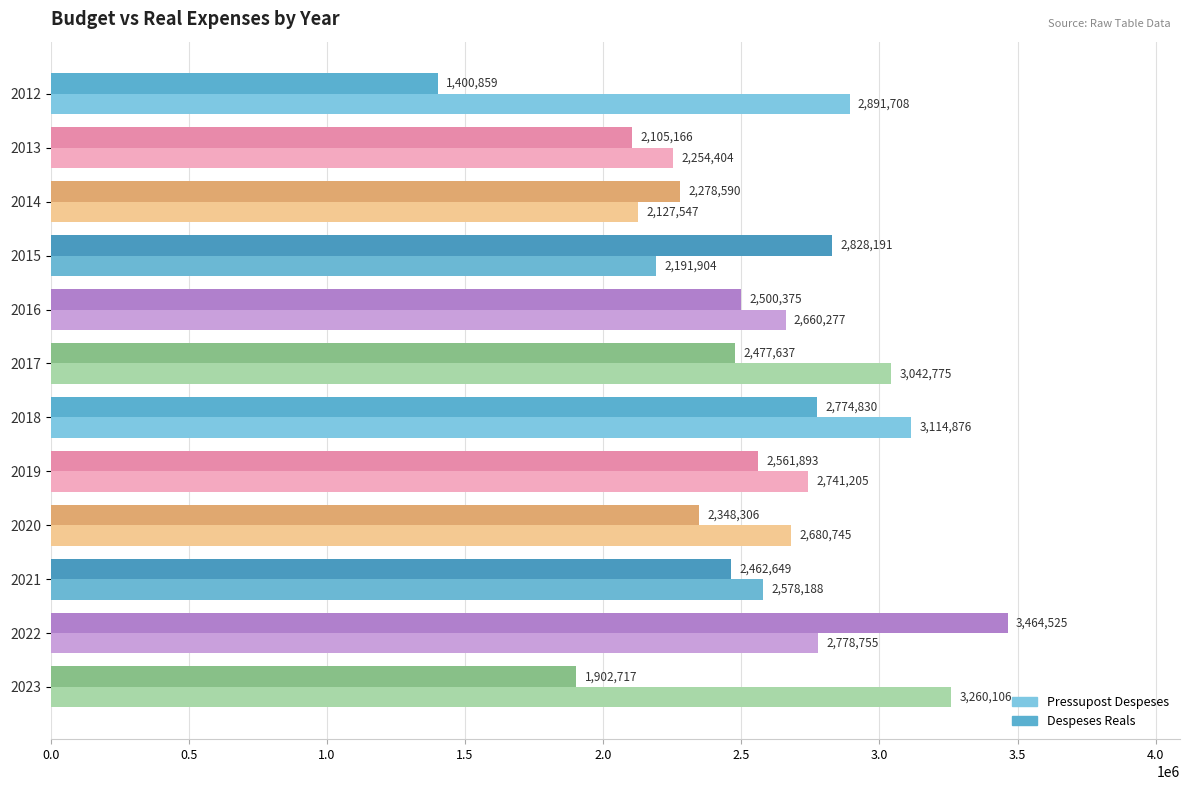

What is the sum of all Pressupost Despeses values?

32322490.0